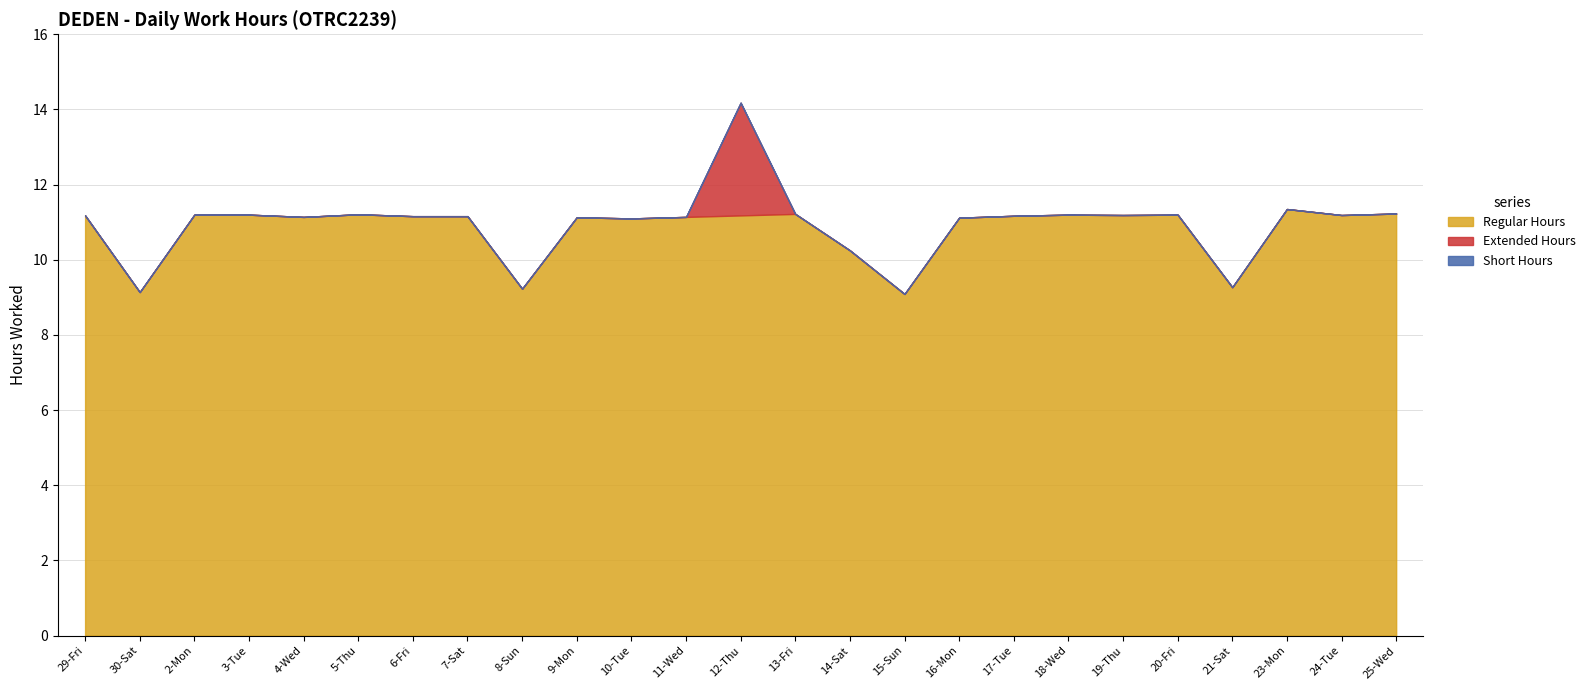

True or false: Short Hours and Extended Hours intersect in this chart.

False